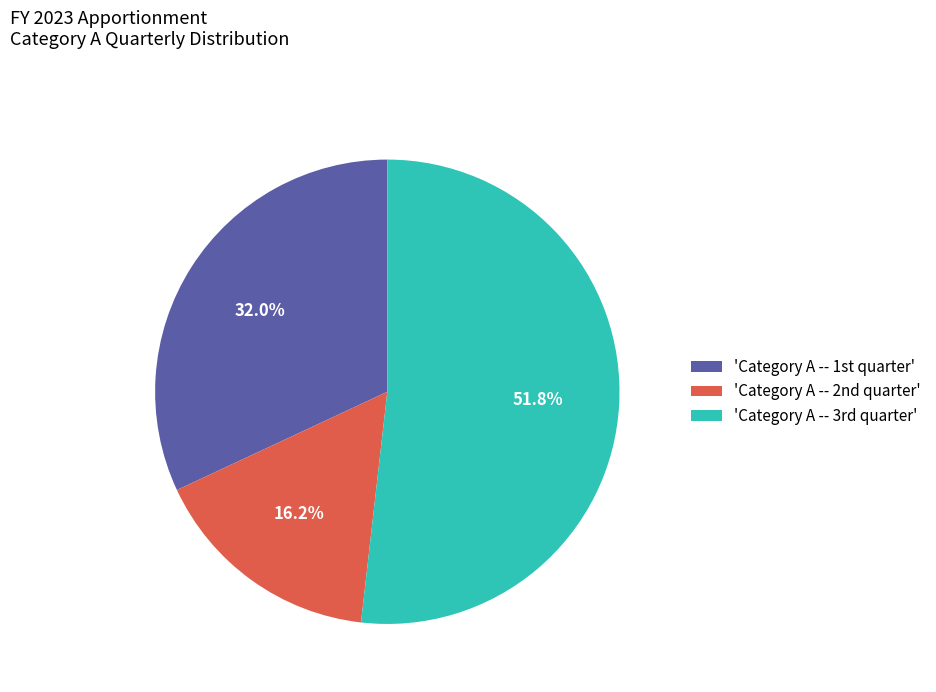

Rank the categories by value from highest to lowest.

'Category A -- 3rd quarter', 'Category A -- 1st quarter', 'Category A -- 2nd quarter'